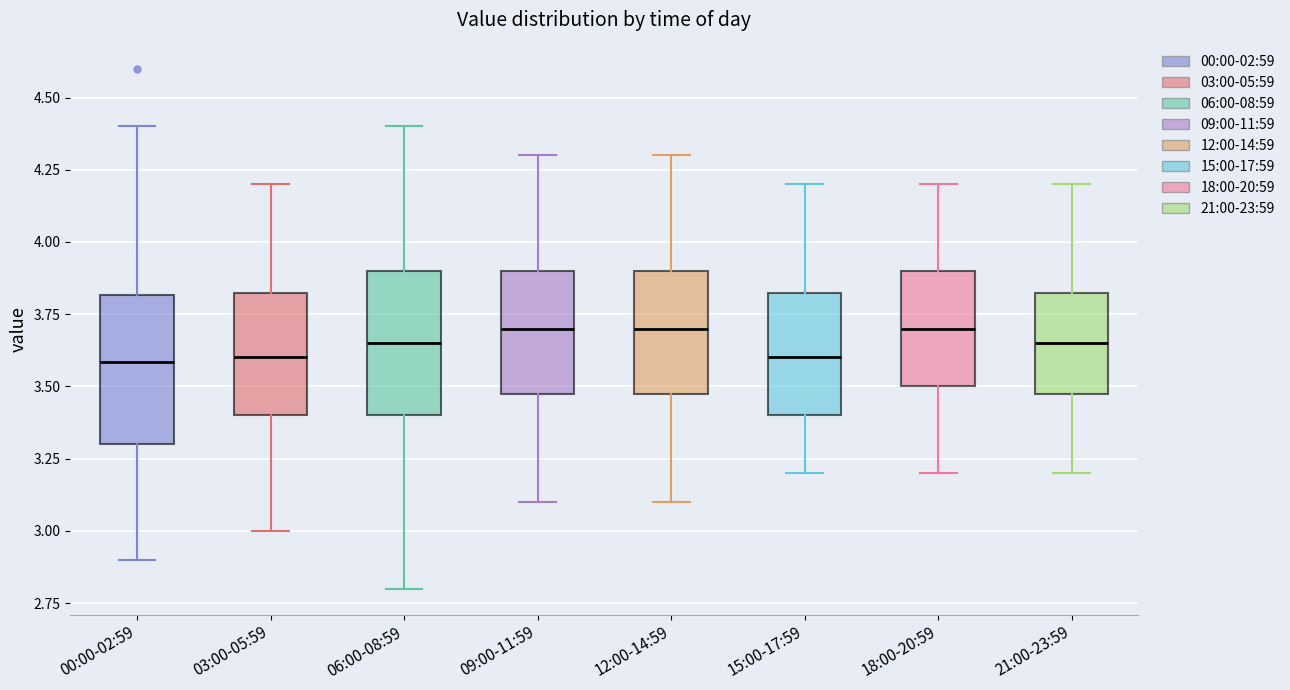

Reading left to right, read every box against the y-axis: the position of its median line, the range the box covers, and the ends of its whiskers. The values are not printed on the chart, so give them approximately, as read against the axis.

00:00-02:59: median 3.60, box 3.30 to 3.80, whiskers 2.90 to 4.40
03:00-05:59: median 3.60, box 3.40 to 3.85, whiskers 3.00 to 4.20
06:00-08:59: median 3.65, box 3.40 to 3.90, whiskers 2.80 to 4.40
09:00-11:59: median 3.70, box 3.50 to 3.90, whiskers 3.10 to 4.30
12:00-14:59: median 3.70, box 3.50 to 3.90, whiskers 3.10 to 4.30
15:00-17:59: median 3.60, box 3.40 to 3.85, whiskers 3.20 to 4.20
18:00-20:59: median 3.70, box 3.50 to 3.90, whiskers 3.20 to 4.20
21:00-23:59: median 3.65, box 3.50 to 3.85, whiskers 3.20 to 4.20